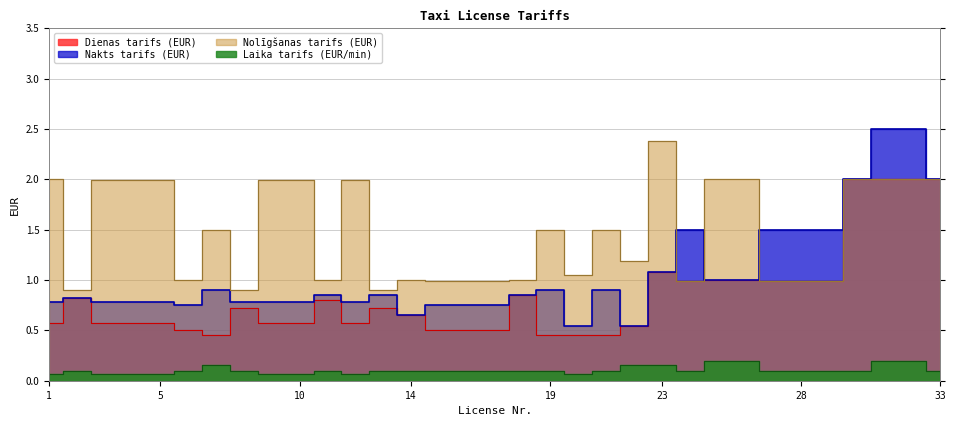

True or false: Nakts tarifs (EUR) and Laika tarifs (EUR/min) intersect in this chart.

False